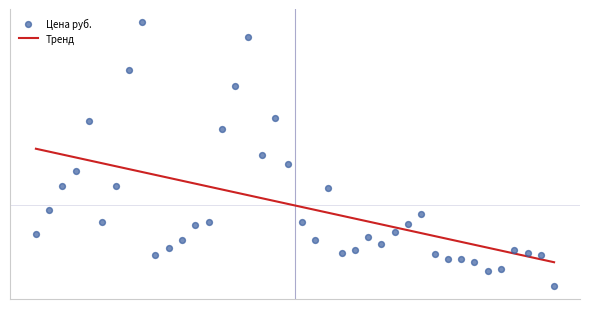

What is the ratio of the value at 20258 to the value at 20255?

2.0